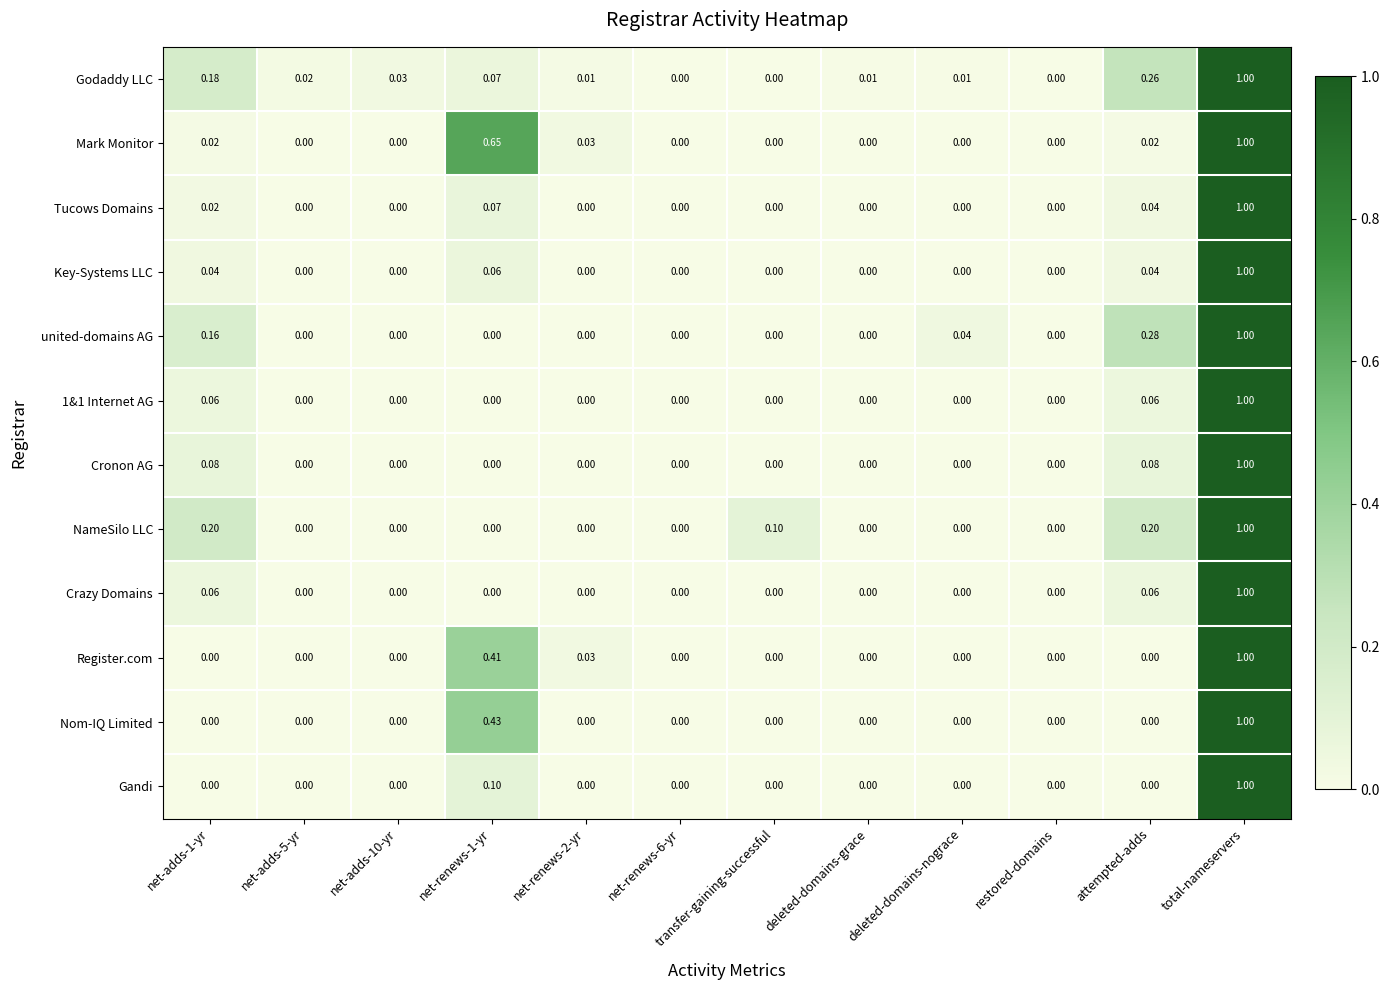

Is the value of Godaddy LLC at deleted-domains-nograce greater than the value of united-domains AG at net-renews-2-yr?

Yes